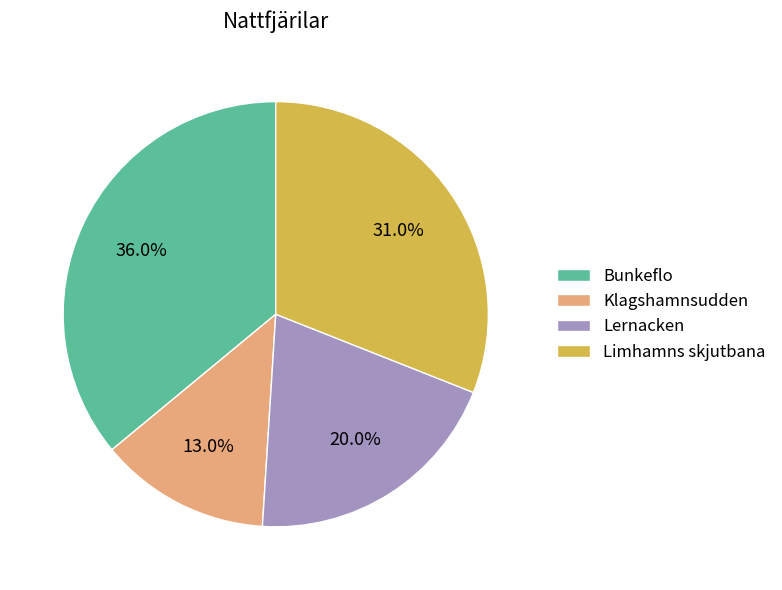

To the nearest percent, what portion does Bunkeflo represent?

36%